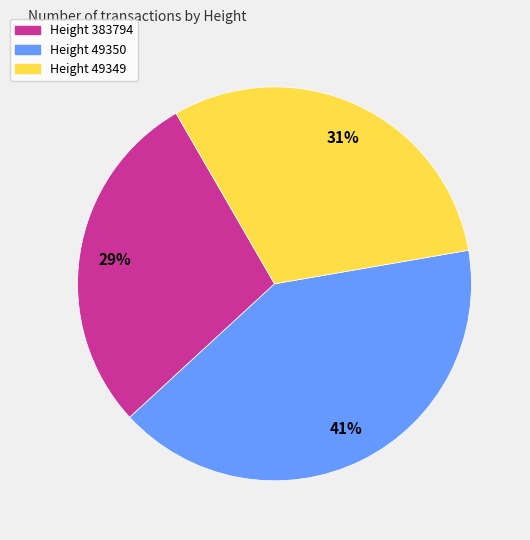

To the nearest percent, what is the average slice percentage?

33%